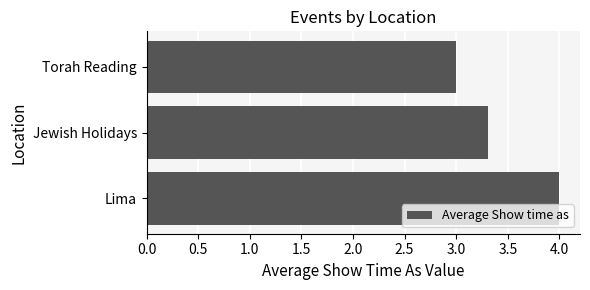

How many bars are there in total?

3